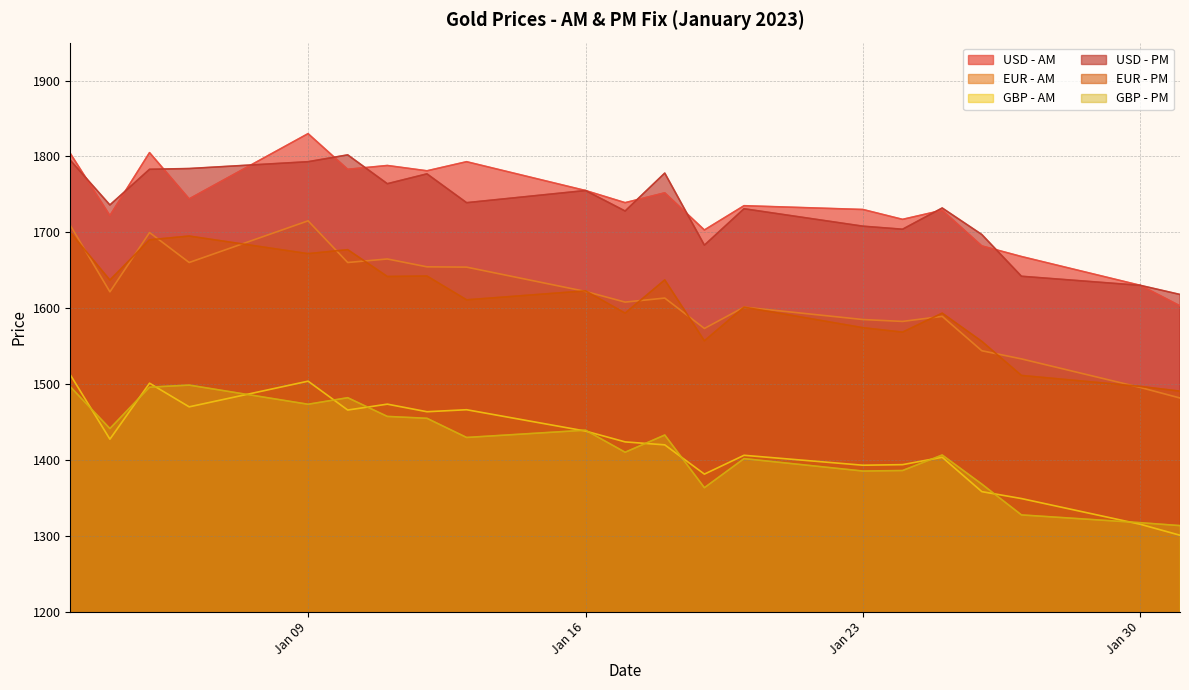

Is it true that EUR - PM equals 1622.8 at 2023-01-16?

True